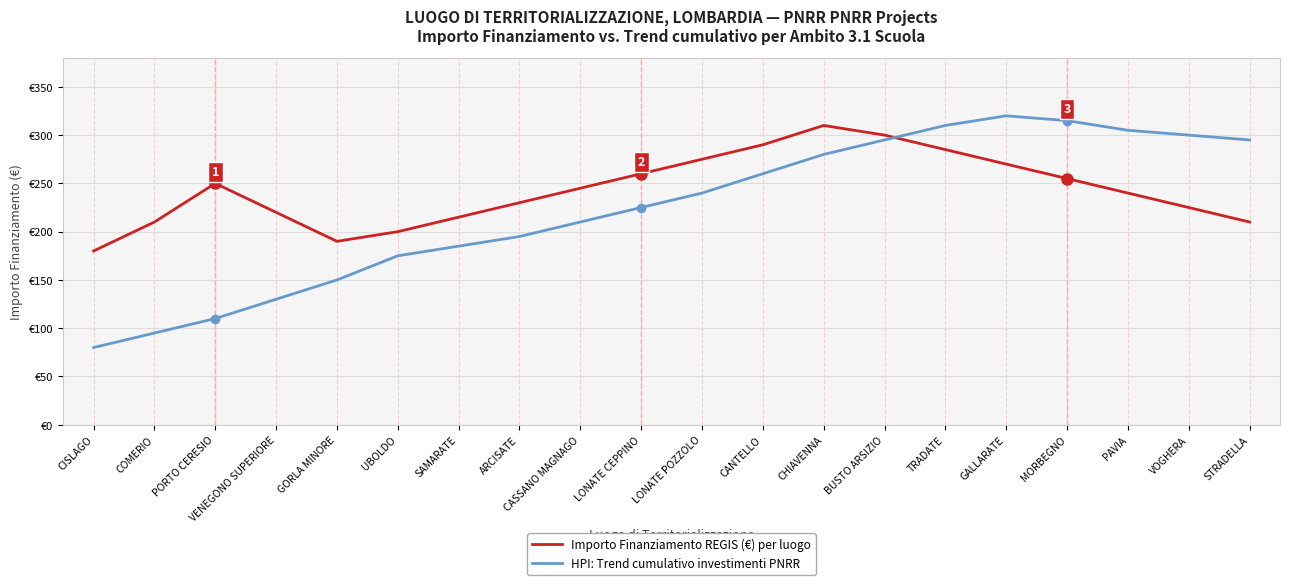

Where is the first local maximum for Importo Finanziamento REGIS (€) per luogo?

PORTO CERESIO